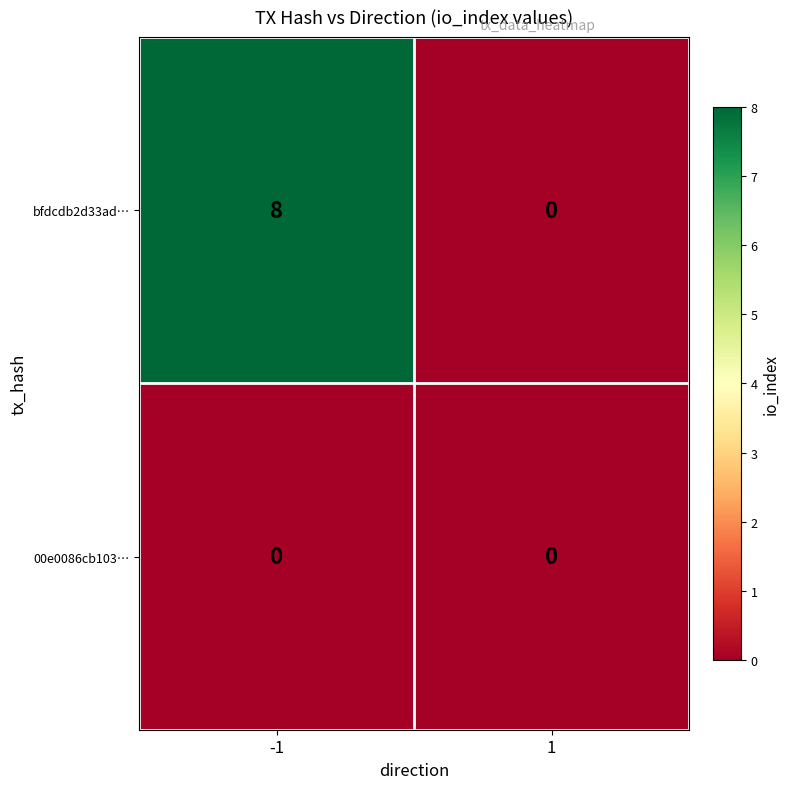

Which series has the widest spread of values?

bfdcdb2d33ad…